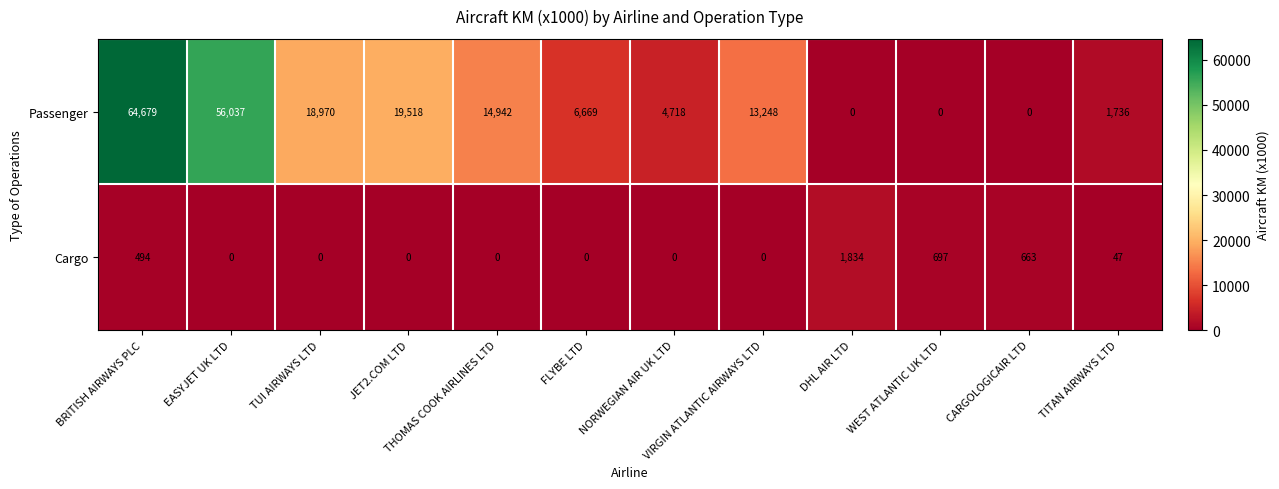

How many data points does each series have?

12